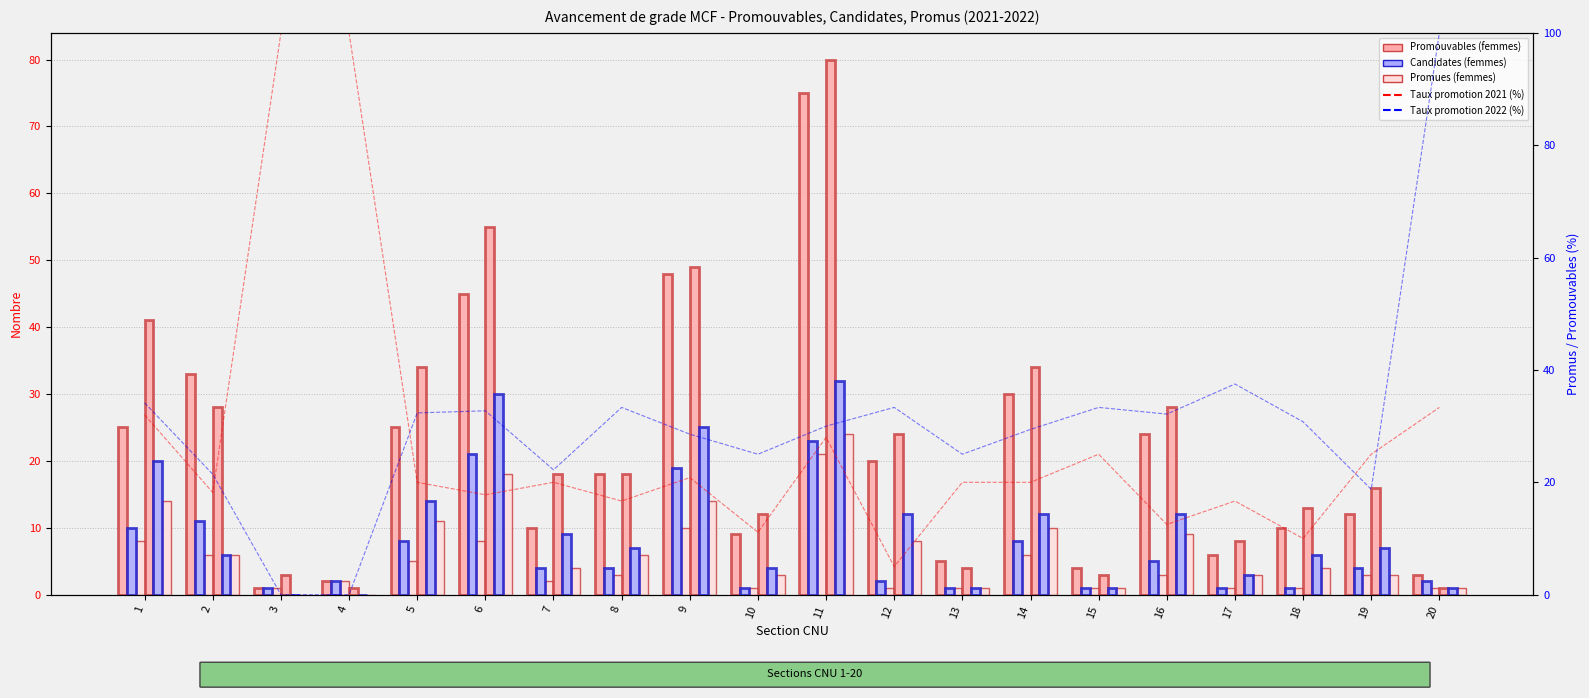

Does the chart contain stacked bars?

No